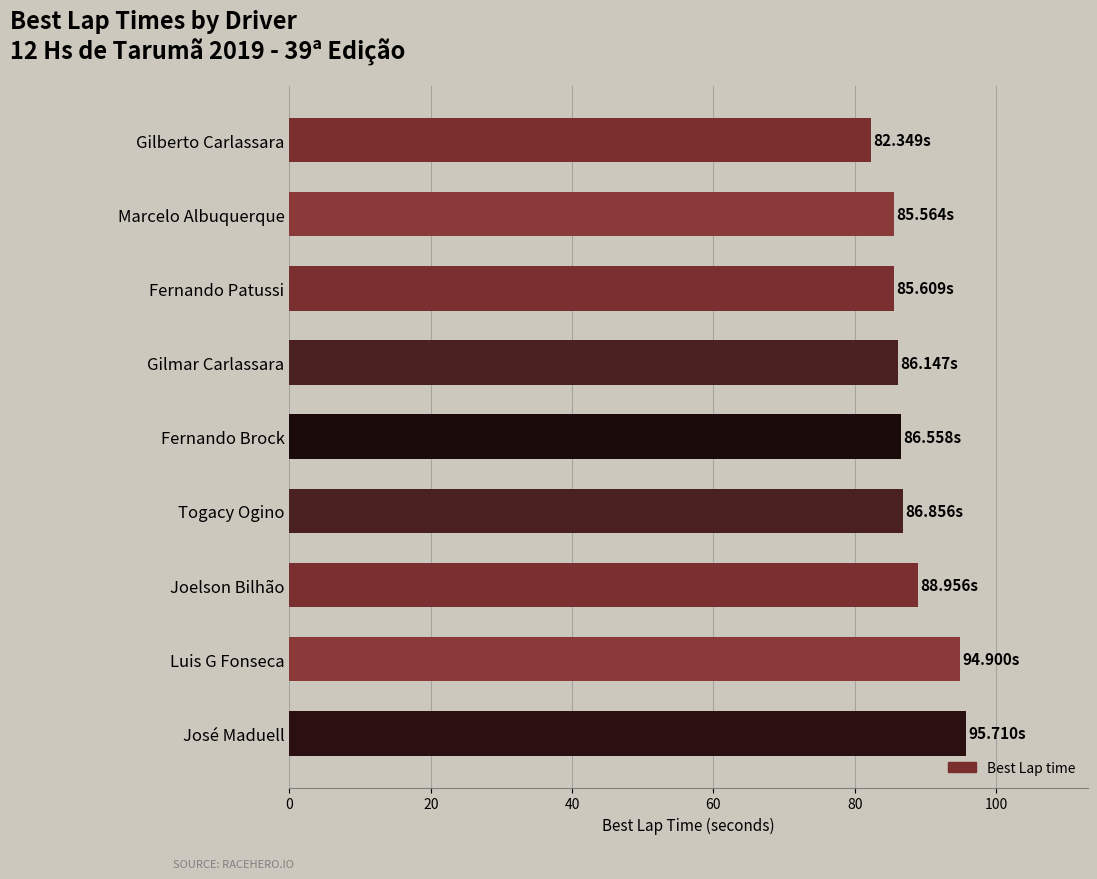

What is the label of the 4th bar from the bottom?

Togacy Ogino